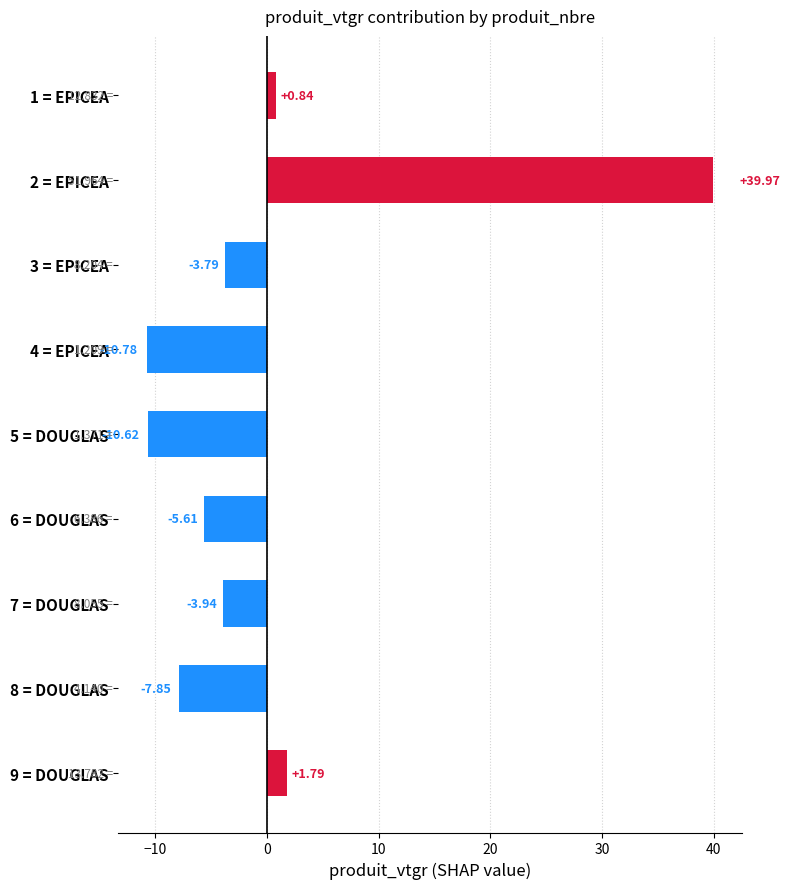

List the labels in order of value, smallest first.

4 = EPICEA, 5 = DOUGLAS, 8 = DOUGLAS, 6 = DOUGLAS, 7 = DOUGLAS, 3 = EPICEA, 1 = EPICEA, 9 = DOUGLAS, 2 = EPICEA